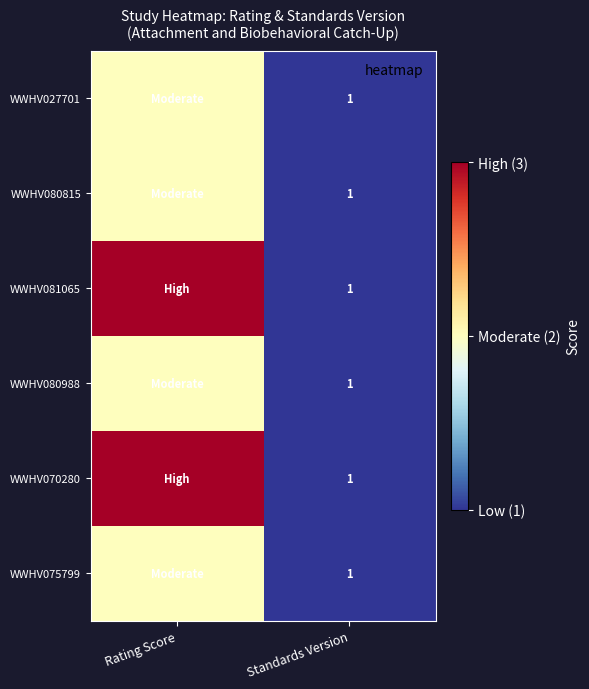

At Standards Version, list the series in order from smallest to largest.

WWHV027701, WWHV080815, WWHV081065, WWHV080988, WWHV070280, WWHV075799